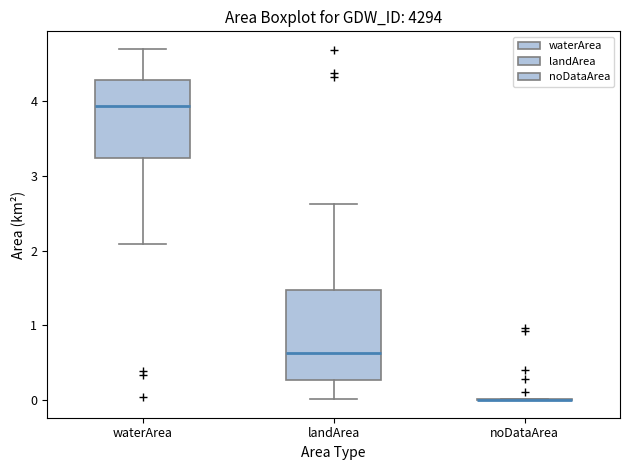

Reading left to right, transcribe this box plot: for each box, give where its median line is, the range the box spans, and where its two whiskers end, as read against the y-axis. The values are not printed on the chart, so give them approximately, as read against the axis.

waterArea: median 3.9, box 3.2 to 4.3, whiskers 2.1 to 4.7
landArea: median 0.6, box 0.3 to 1.5, whiskers 0.0 to 2.6
noDataArea: box collapsed to a line at 0.0, whiskers 0.0 to 0.0